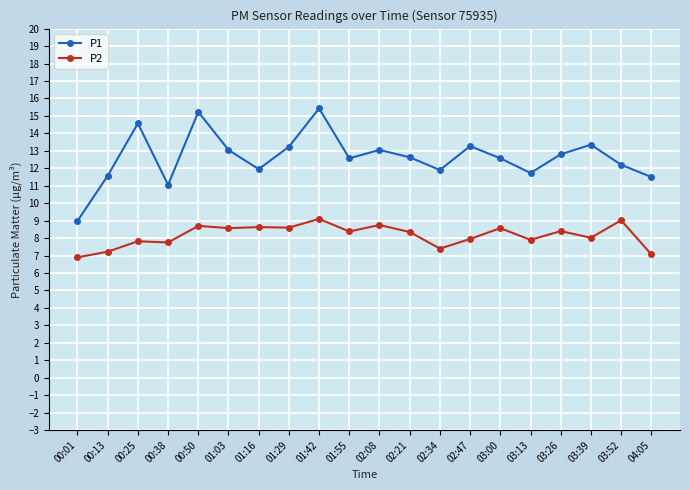

What is the difference between the P2 values at 02:34 and 01:55?

1.0